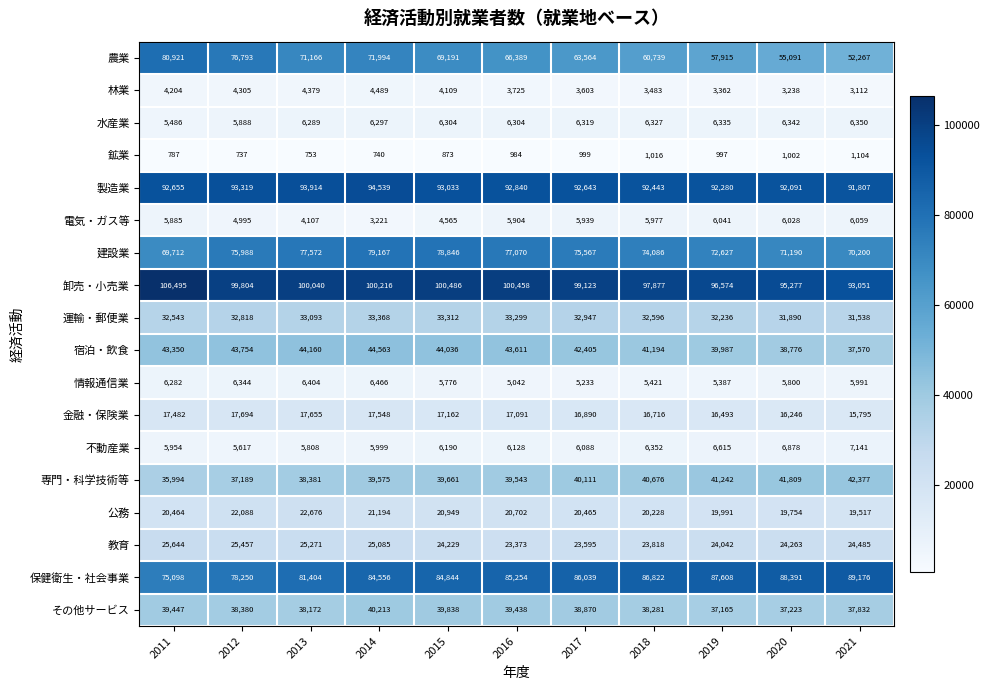

What is the difference between the highest and lowest values at 2014?

99476